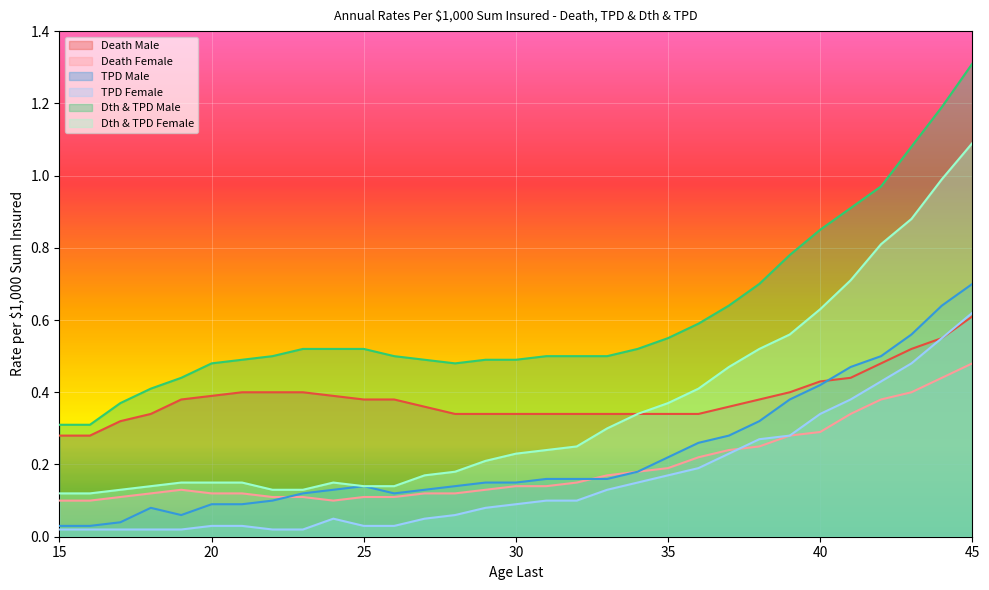

What are all the series names shown in the legend?

Death Male, Death Female, TPD Male, TPD Female, Dth & TPD Male, Dth & TPD Female